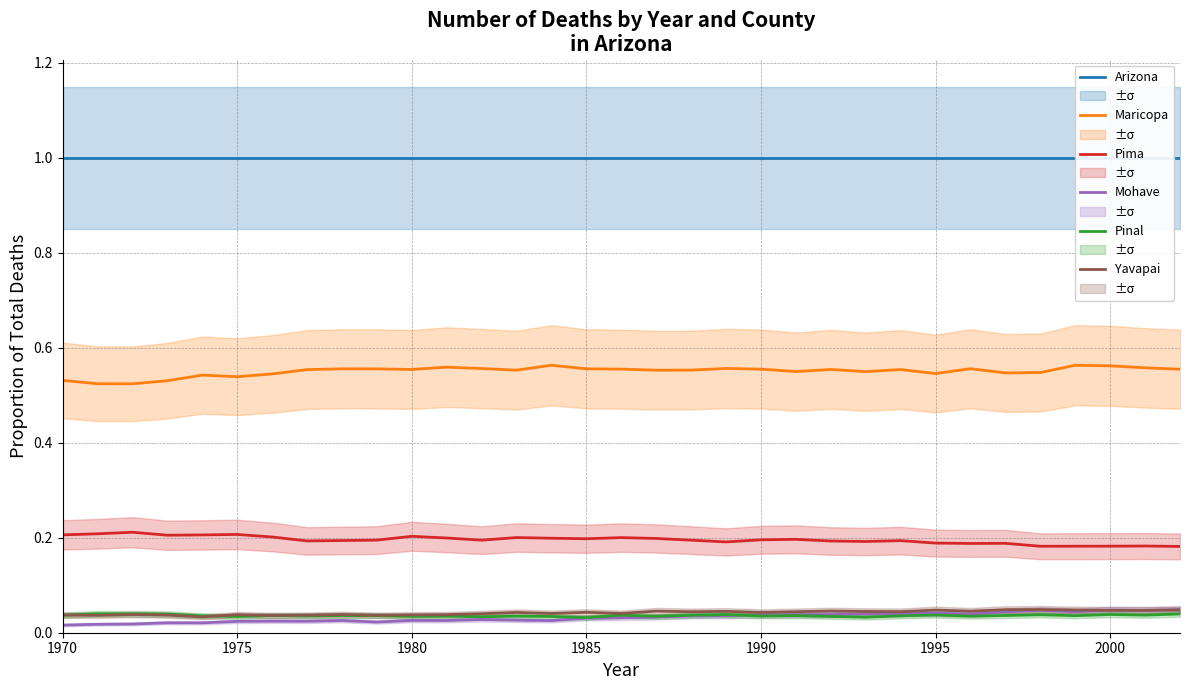

True or false: Maricopa and Pima cross at least once.

False